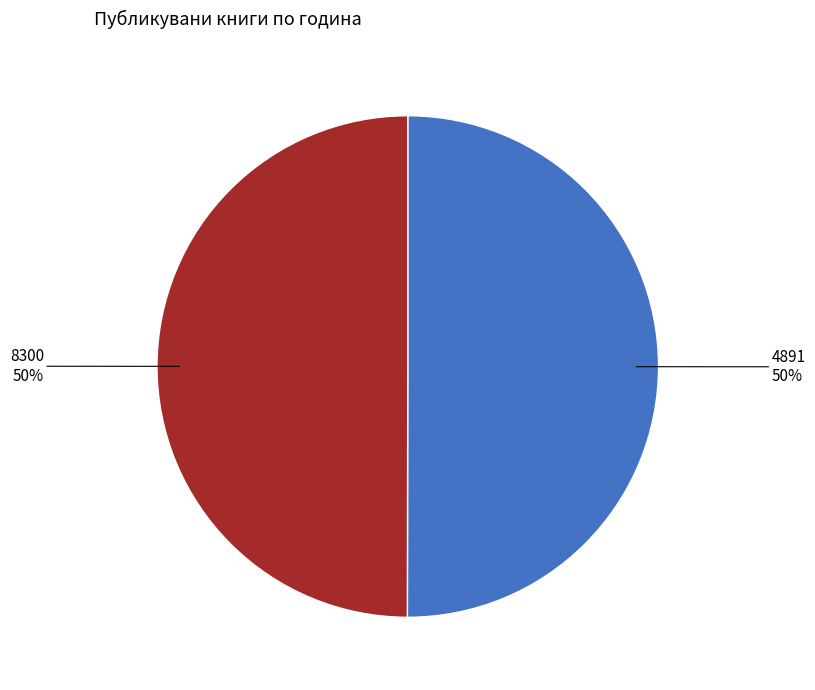

To the nearest percent, what is the average slice percentage?

50%